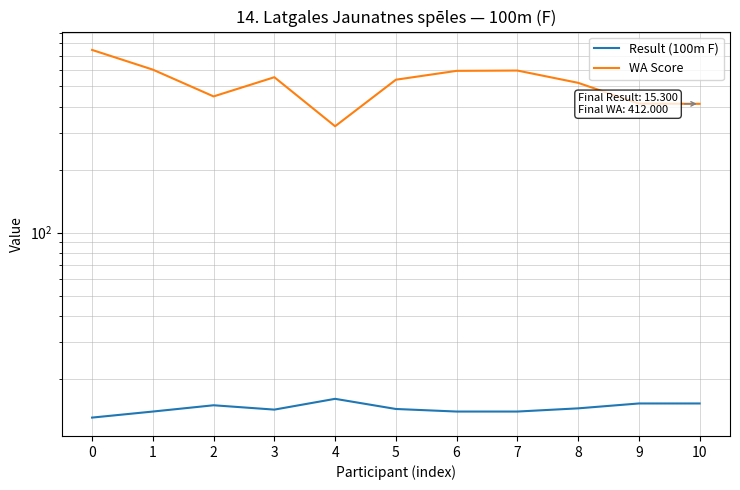

List the series in order of their overall mean, highest first.

WA Score, Result (100m F)